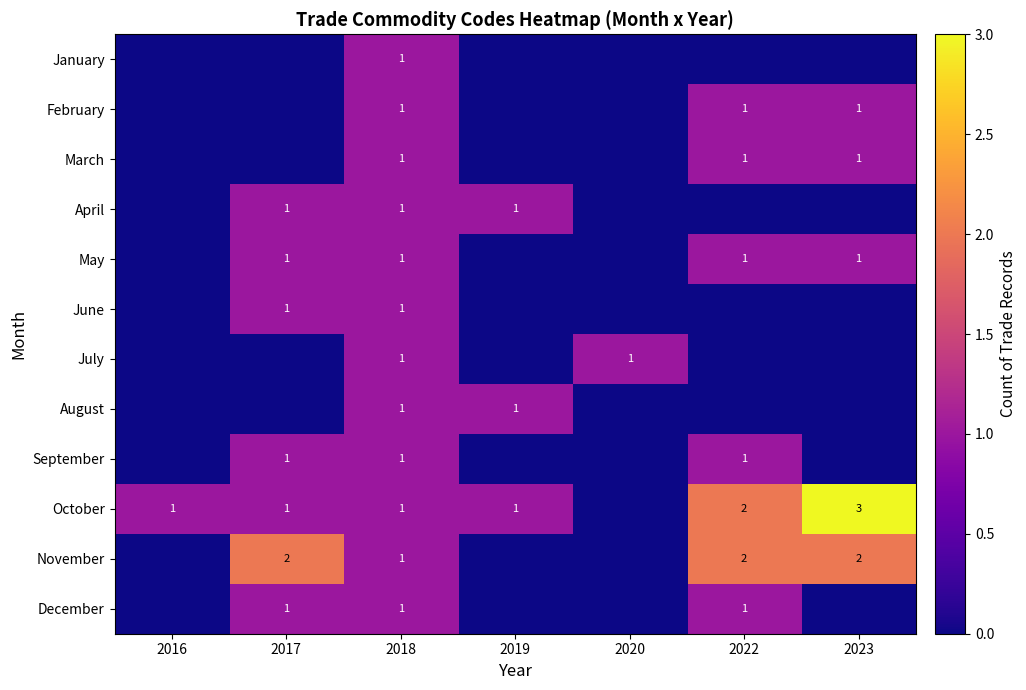

The value of May at 2023 is 1. True or false?

True